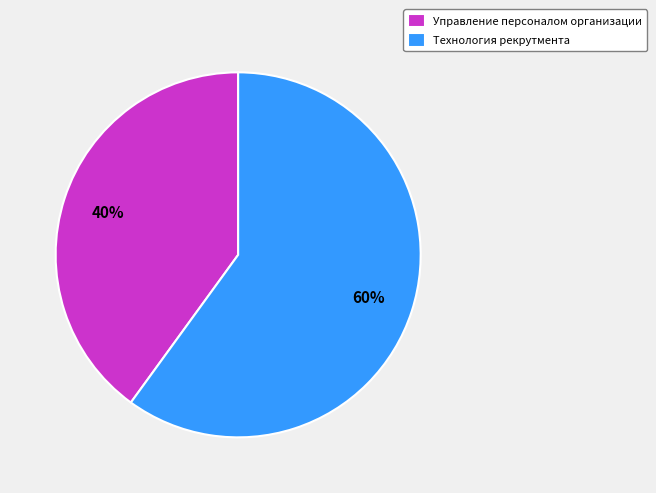

The Технология рекрутмента slice represents 60% of the pie. True or false?

True